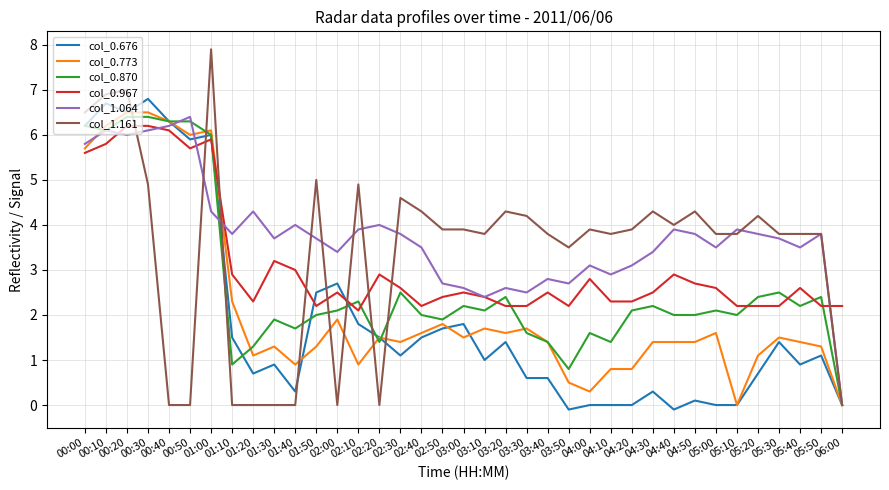

What is the sum of all col_0.967 values?

115.5